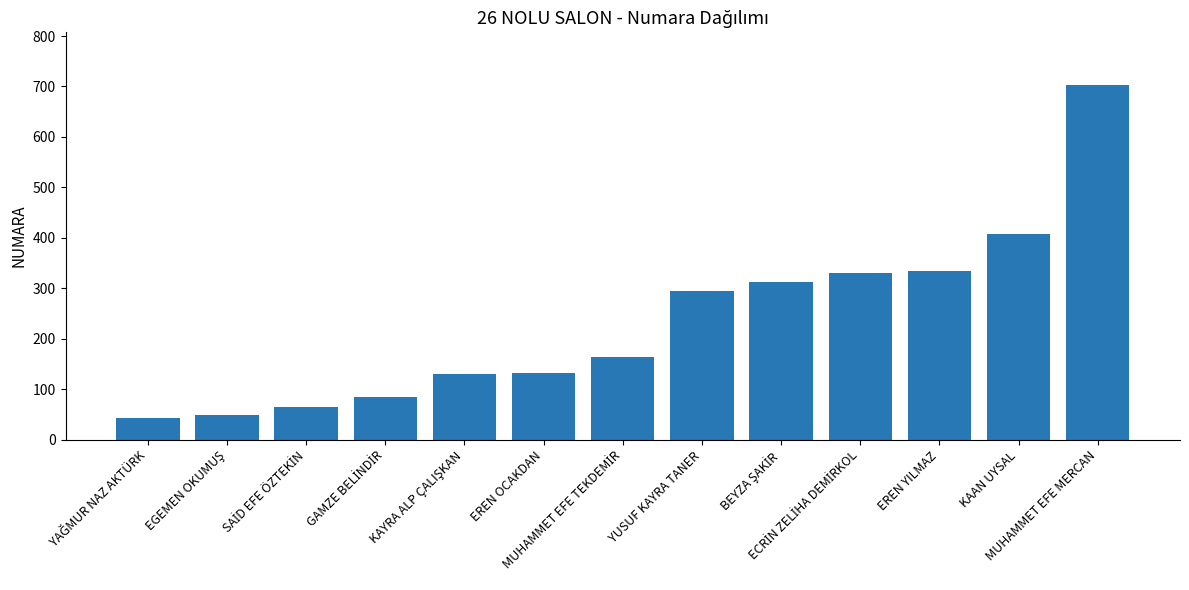

What is the greatest value displayed?

702